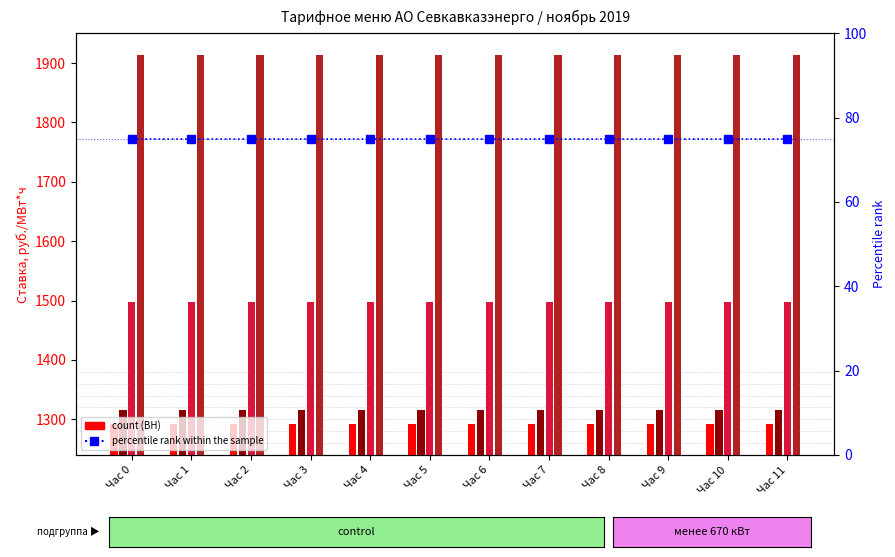

At which label is percentile rank within the sample closest to 75?

Час 0